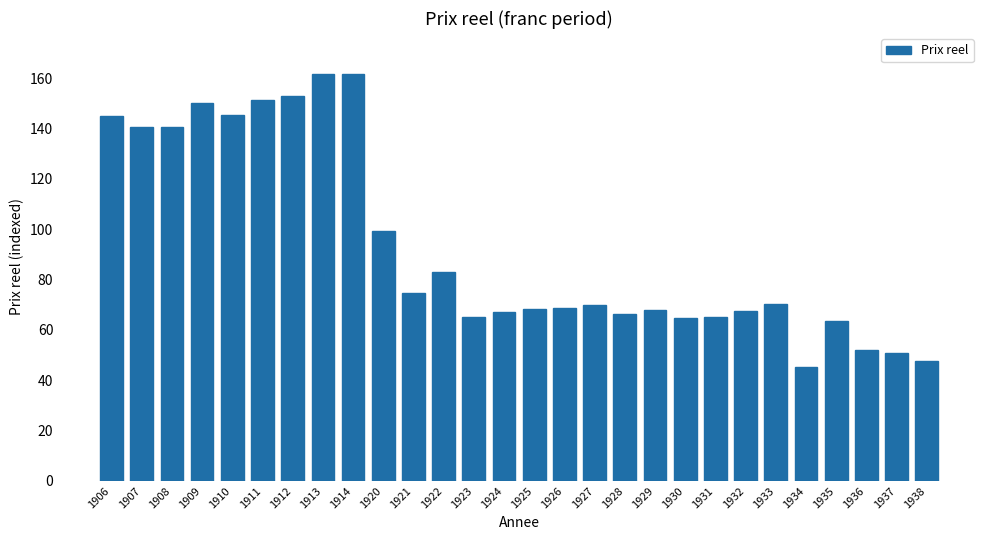

What is the average value?

93.1